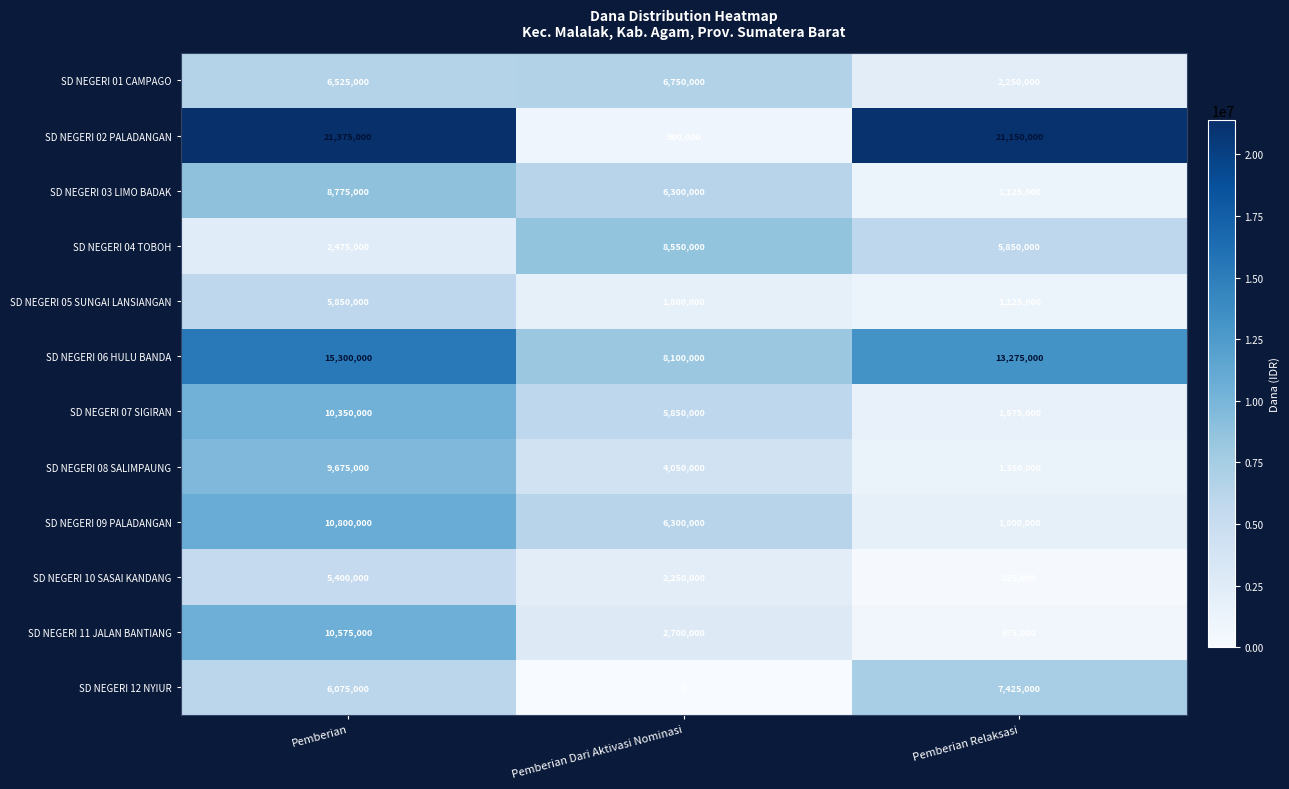

The value of SD NEGERI 04 TOBOH at Pemberian is 2475000. True or false?

True